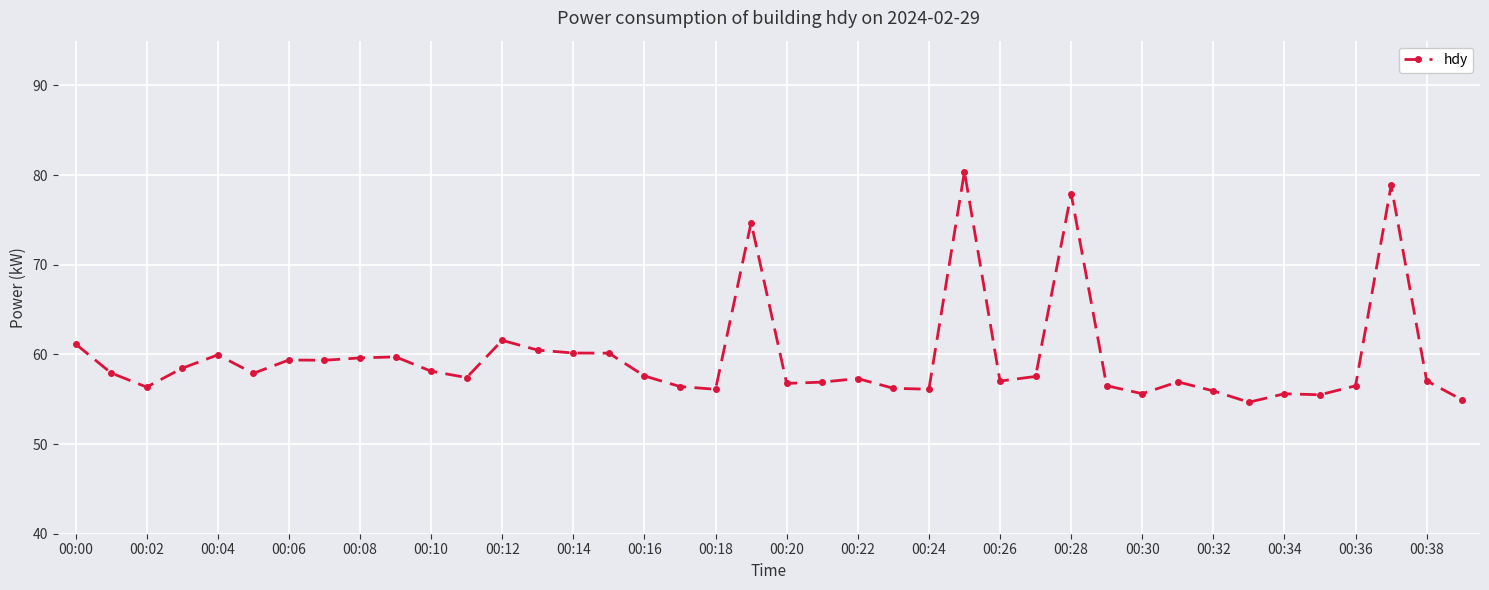

What is the minimum value shown in the chart?

54.7